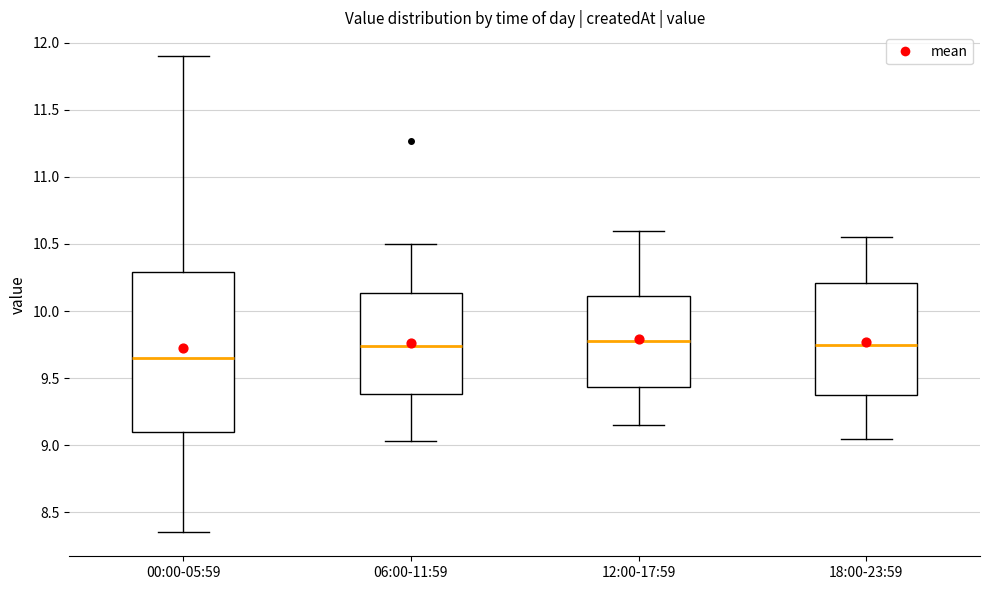

Where does the median line of the box for 12:00-17:59 sit on the y-axis? The values are not printed on the chart, so give them approximately, as read against the axis.

9.80